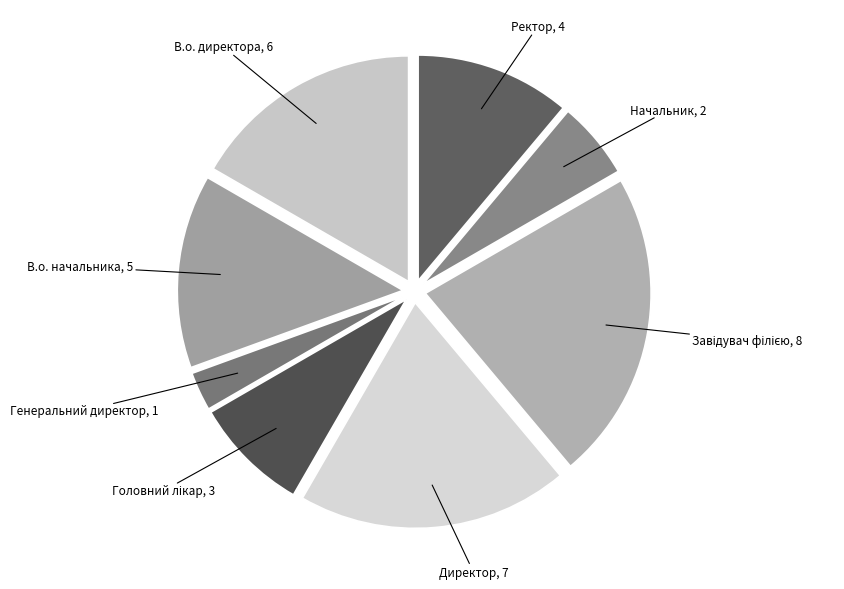

Is it true that Генеральний директор is 17% of the pie?

False